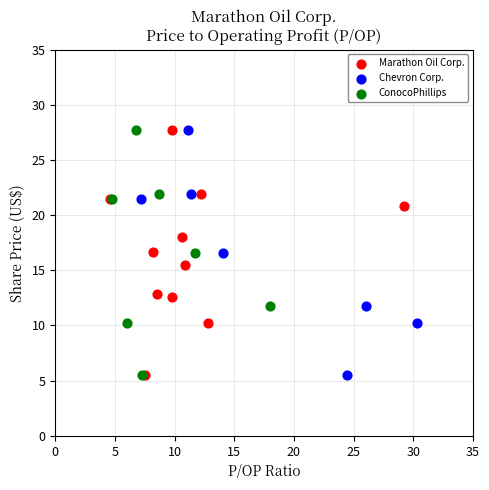

What are all the series names shown in the legend?

Marathon Oil Corp., Chevron Corp., ConocoPhillips